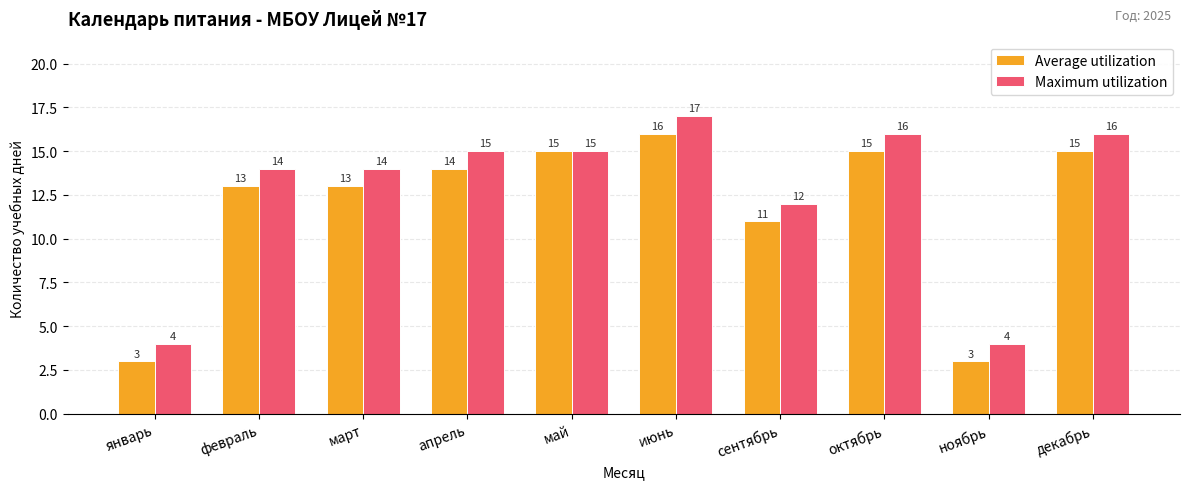

True or false: Average utilization has a value of 18 at сентябрь.

False